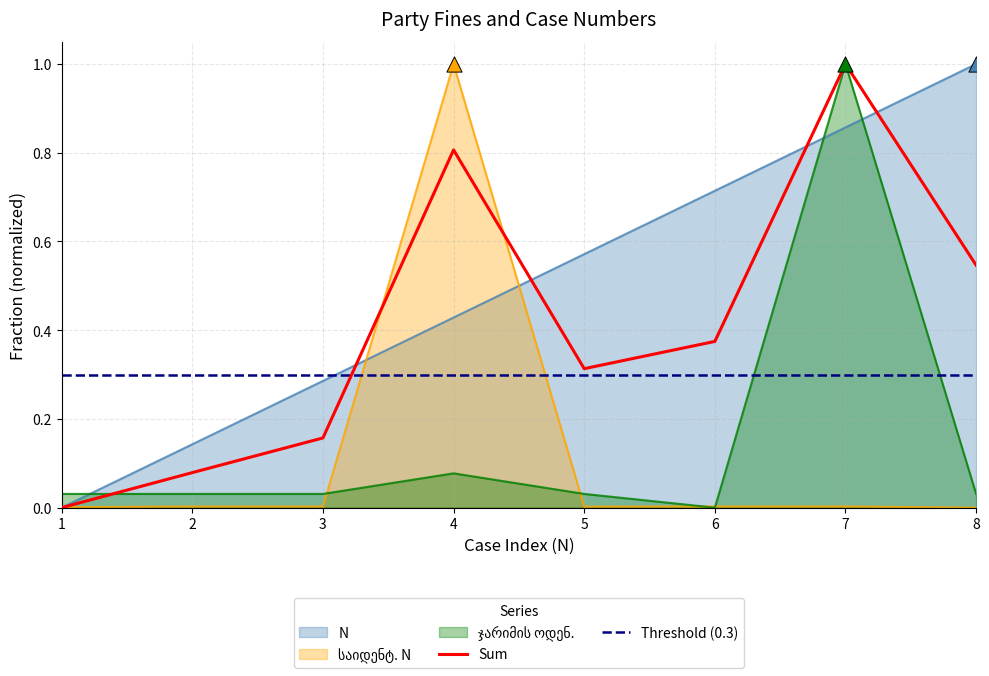

What are all the series names shown in the legend?

N, საიდენტ. N, ჯარიმის ოდენ.